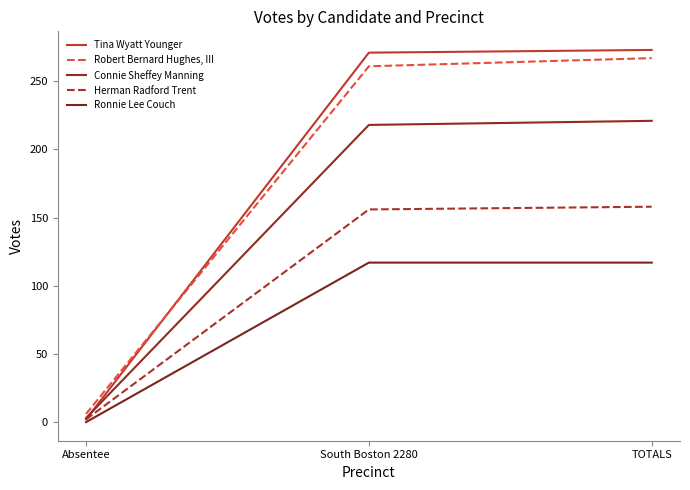

The value of Herman Radford Trent at South Boston 2280 is 262. True or false?

False